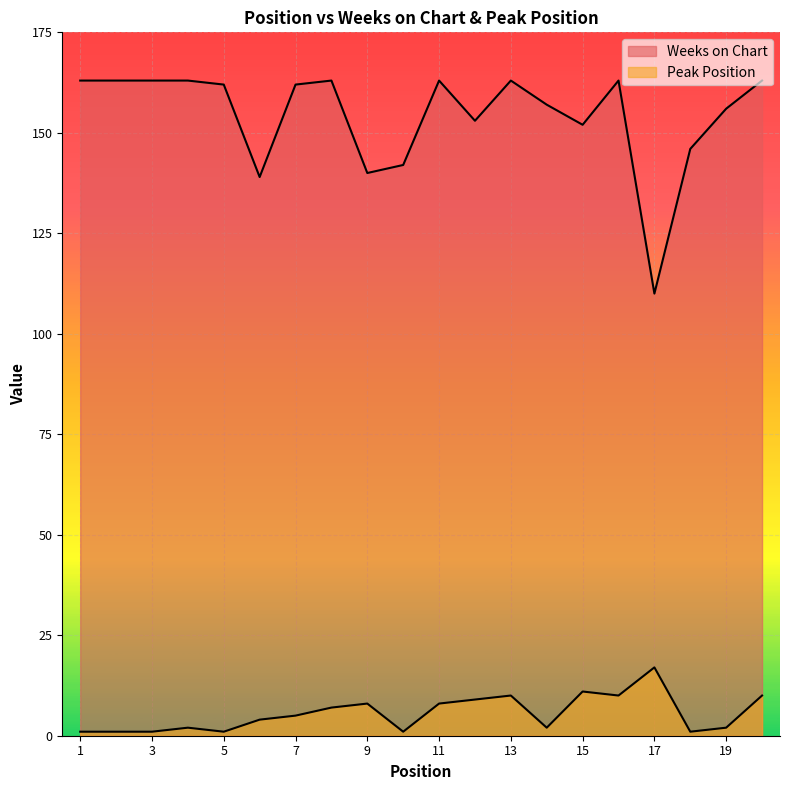

What is the value of the Peak Position point at the 19th from the left?

2